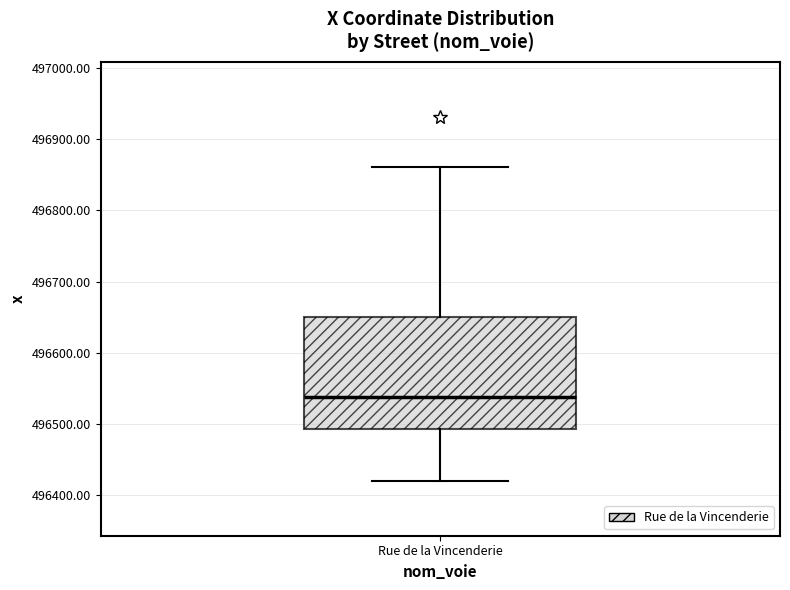

Transcribe this box plot: give where the median line is, the range the box spans, and where the two whiskers end, as read against the y-axis. The values are not printed on the chart, so give them approximately, as read against the axis.

median 496540, box 496490 to 496650, whiskers 496420 to 496860